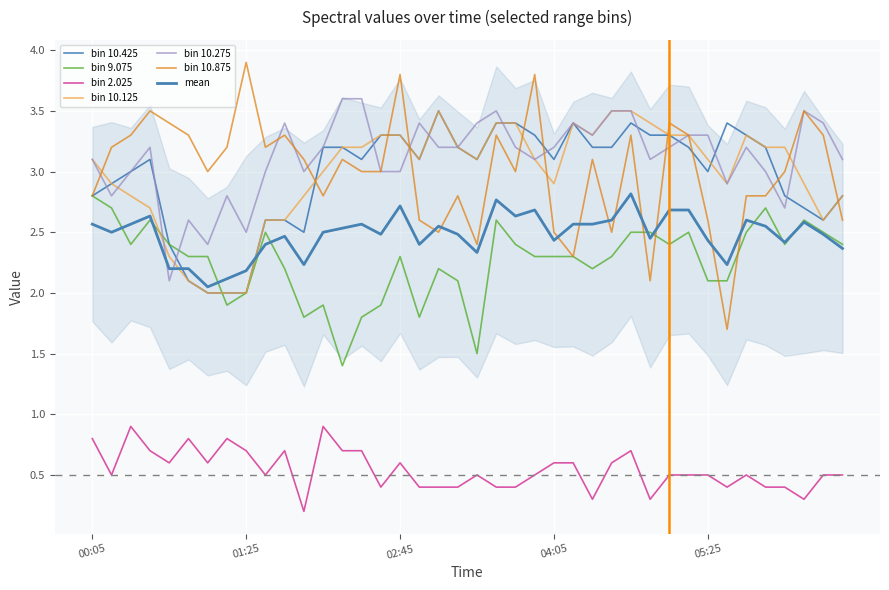

What is the lowest value of the bin 10.875 series?

1.7